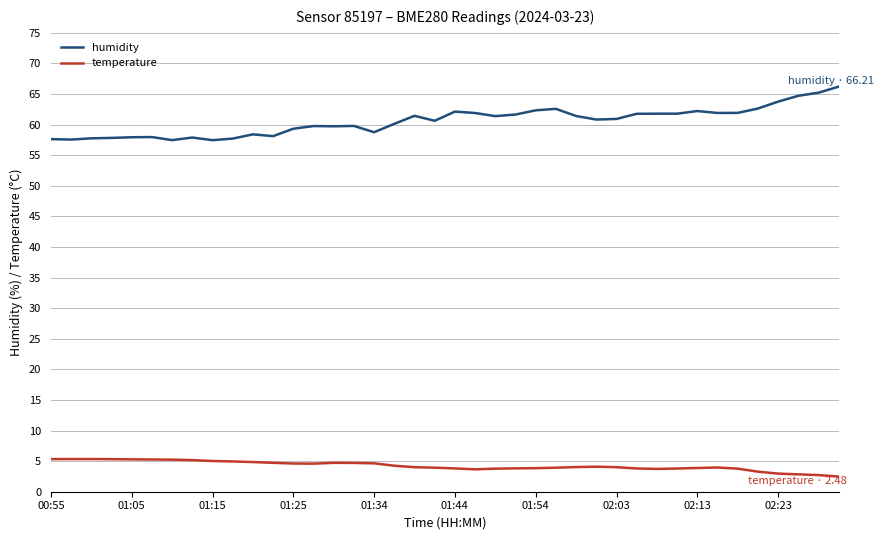

What is the greatest value displayed?

66.2